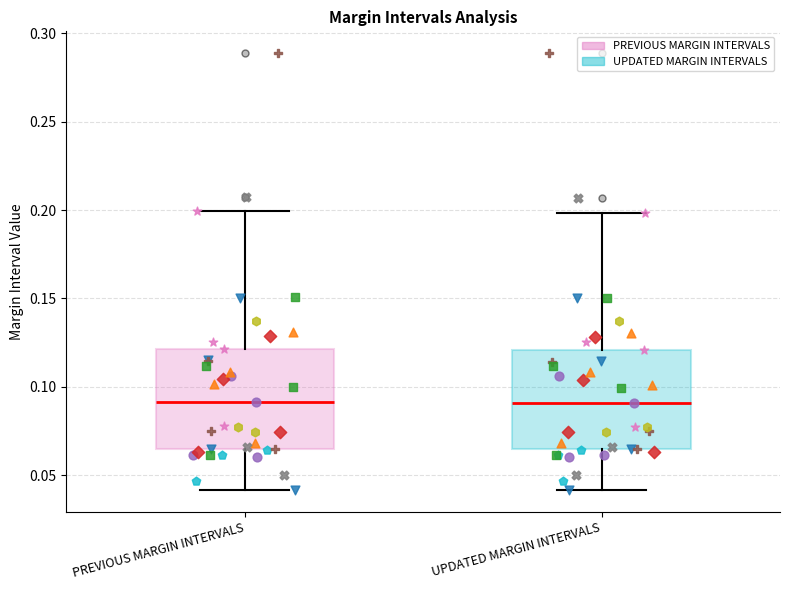

Where is the upper edge of the box for UPDATED MARGIN INTERVALS on the y-axis? The values are not printed on the chart, so give them approximately, as read against the axis.

0.120